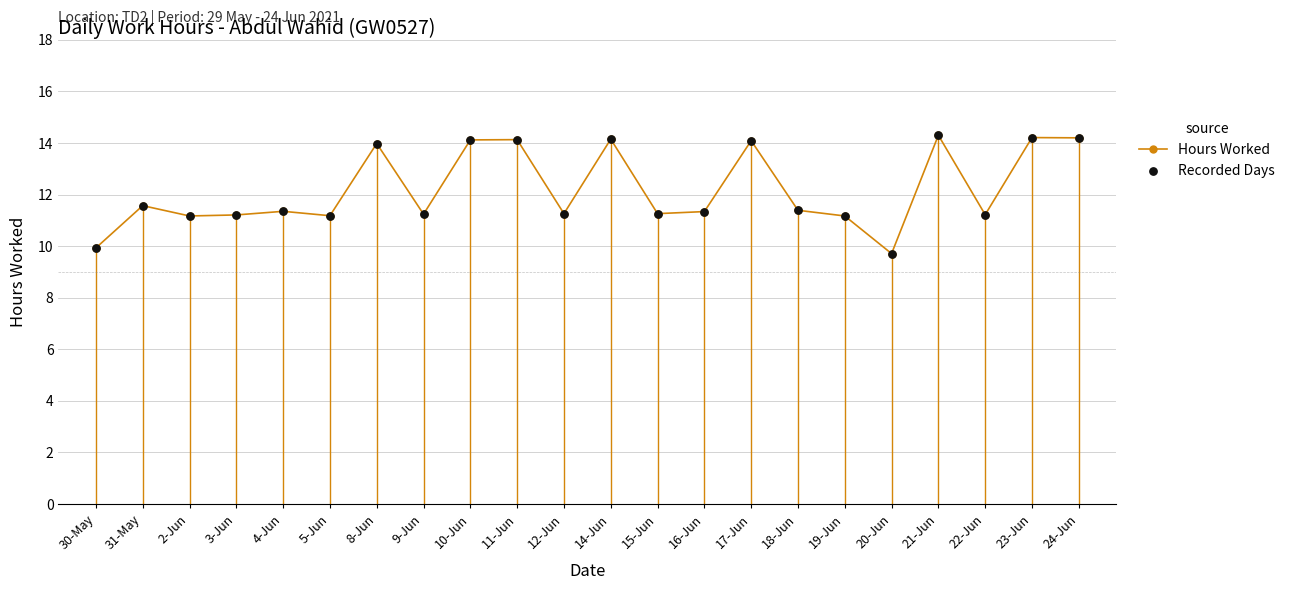

What is the ratio of the value at 19-Jun to the value at 21-Jun?

0.8